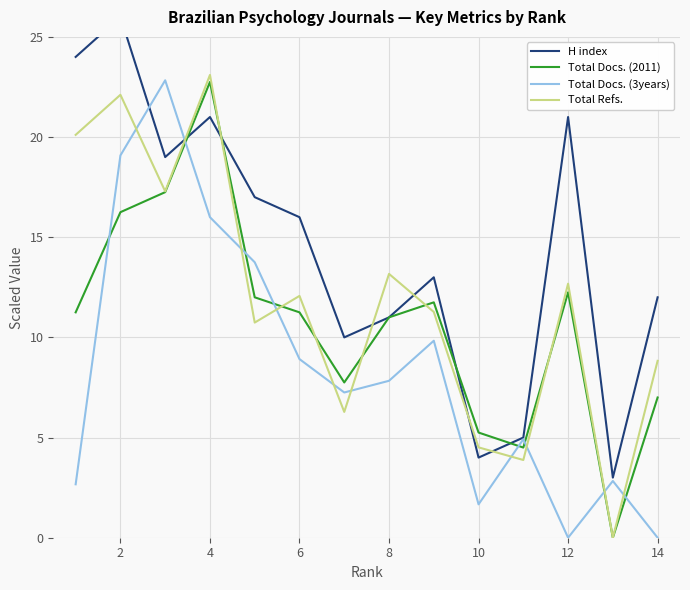

The Total Refs. series shows 4.5 at 10. True or false?

True